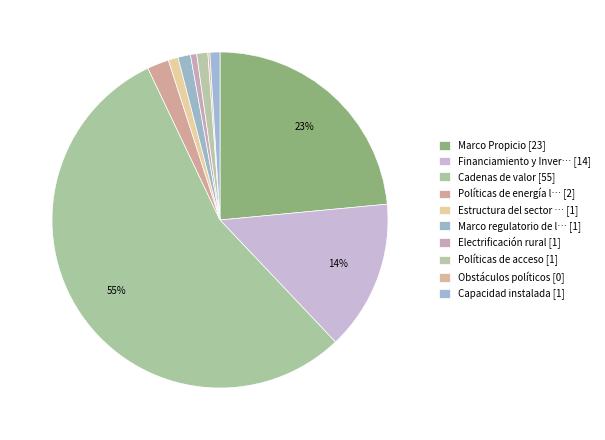

How many slices are in this pie chart?

10